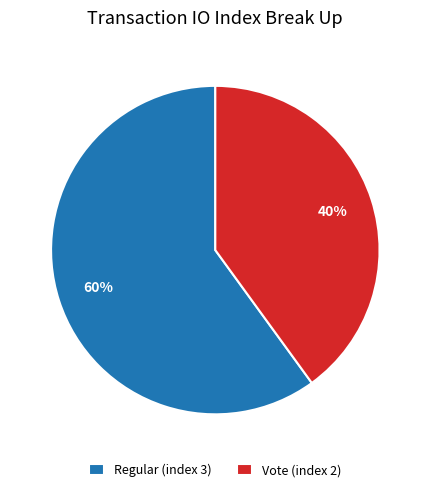

Between Regular (index 3) and Vote (index 2), which is larger?

Regular (index 3)